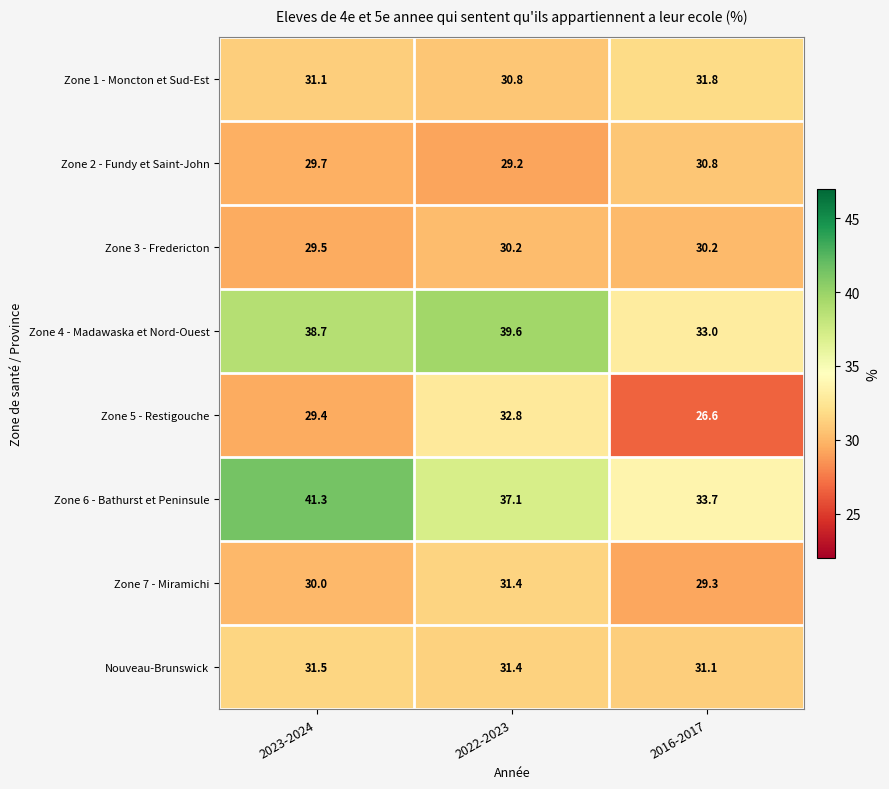

What is the minimum value for Zone 1 - Moncton et Sud-Est?

30.8